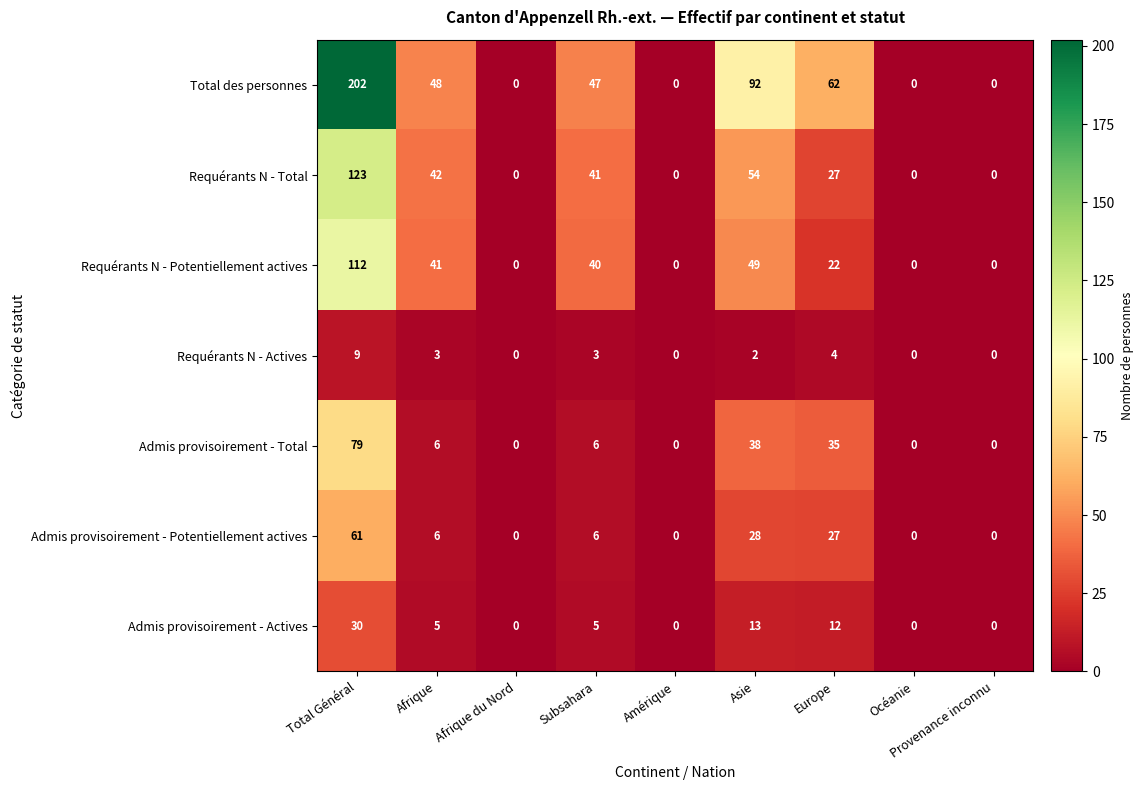

Which category has the highest value in the Requérants N - Potentiellement actives series?

Total Général